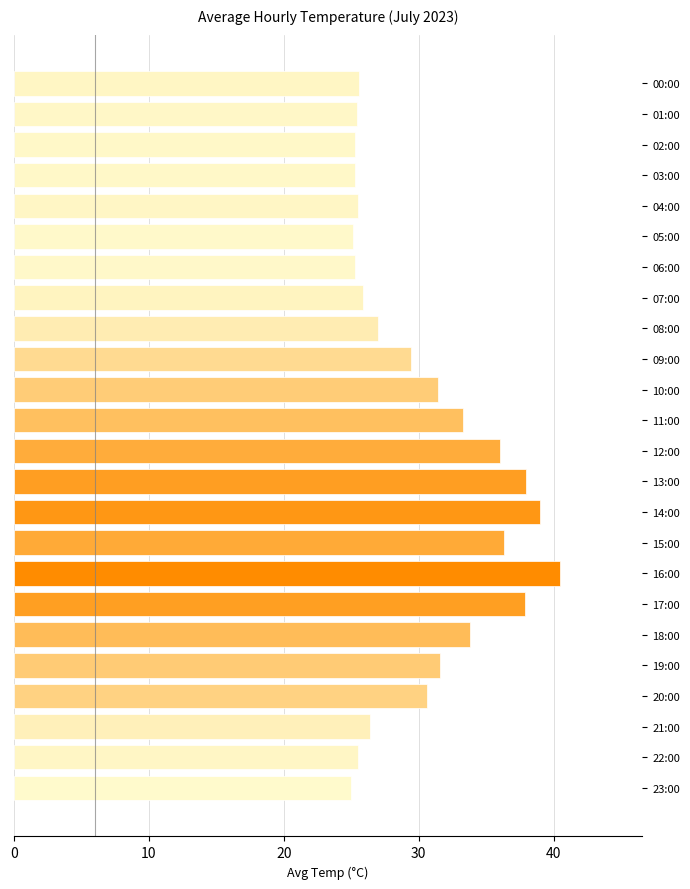

Between 10:00 and 00:00, which is larger?

10:00